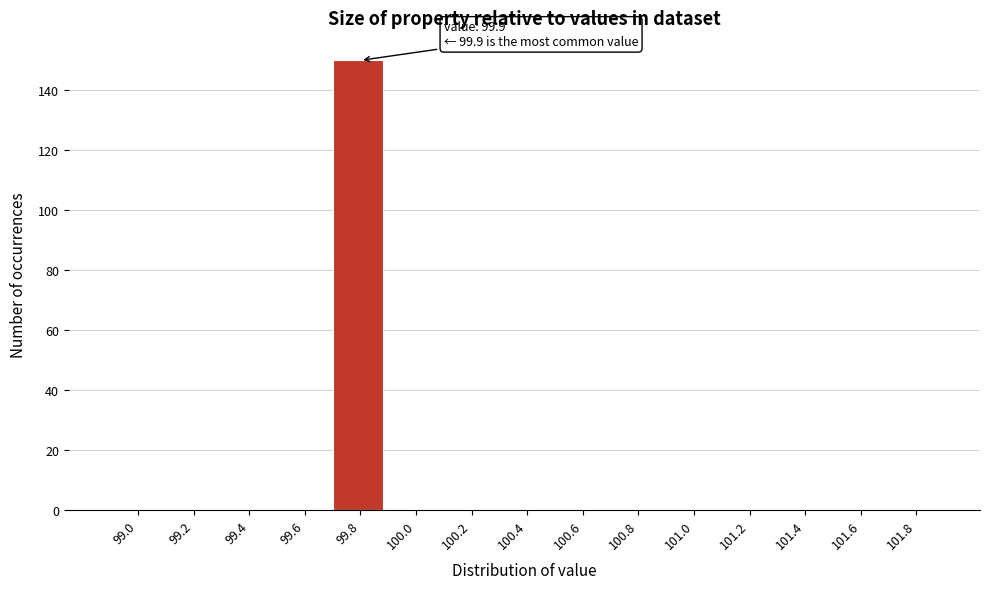

Reading right to left, extract all data points from this chart.

101.8=0	101.6=0	101.4=0	101.2=0	101.0=0	100.8=0	100.6=0	100.4=0	100.2=0	100.0=0	99.8=150	99.6=0	99.4=0	99.2=0	99.0=0